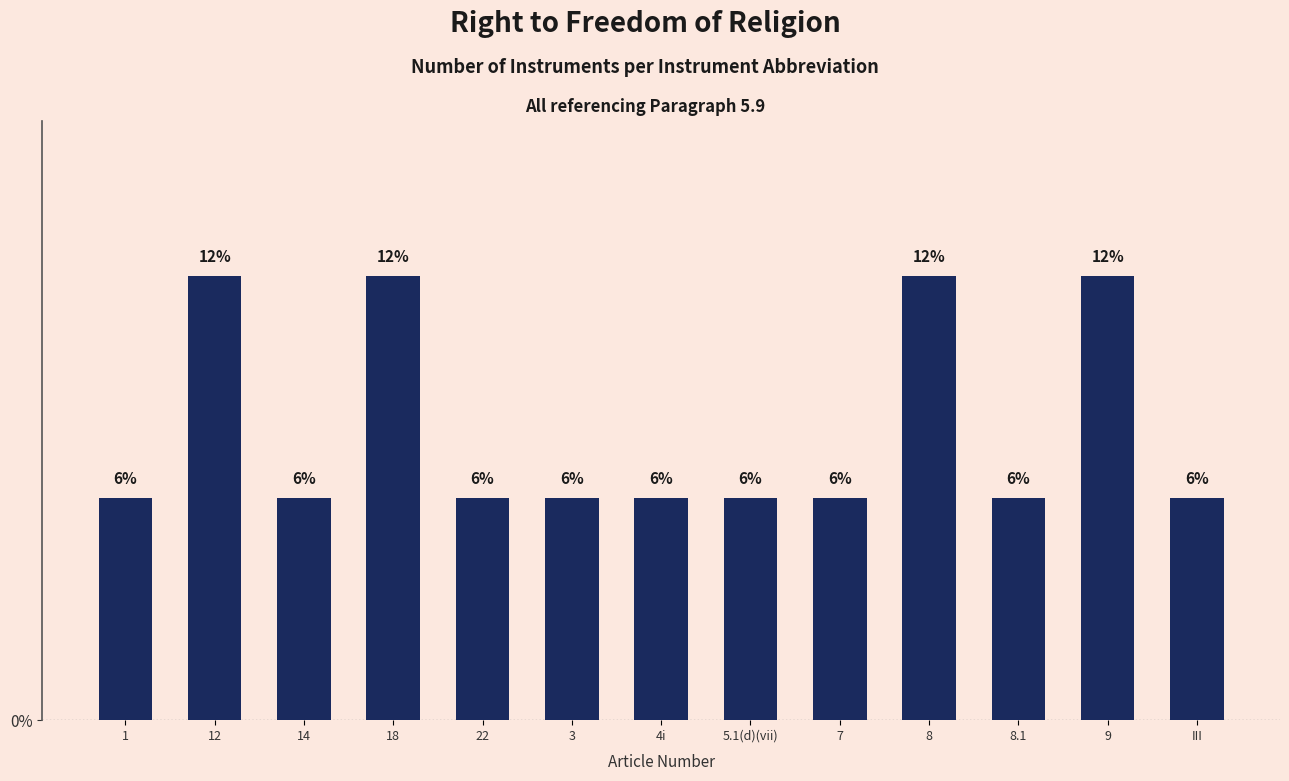

Are the bars horizontal?

No